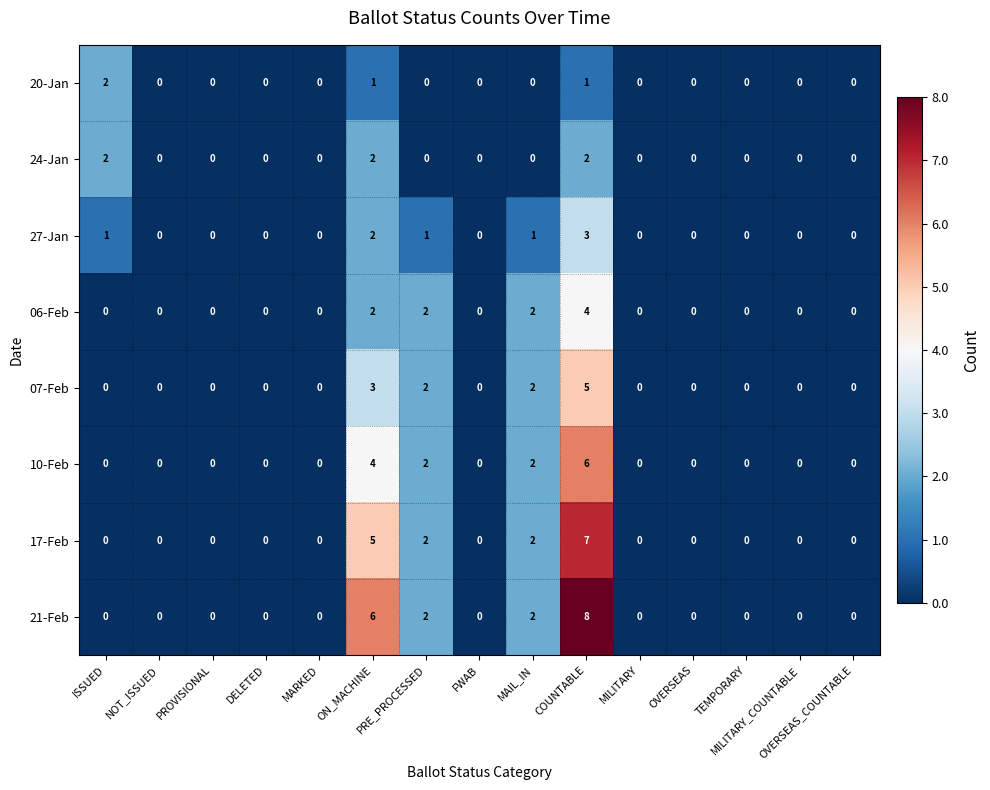

What is the greatest value displayed?

8